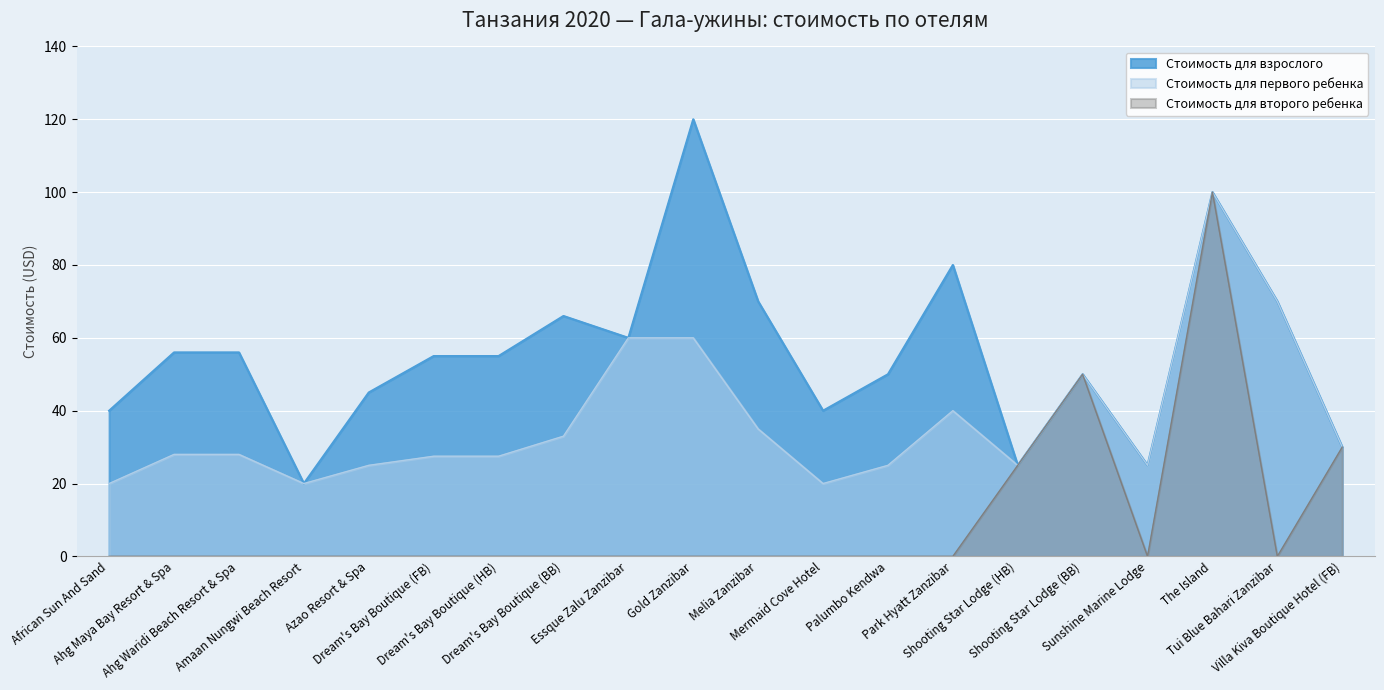

What is the greatest value displayed?

120.0